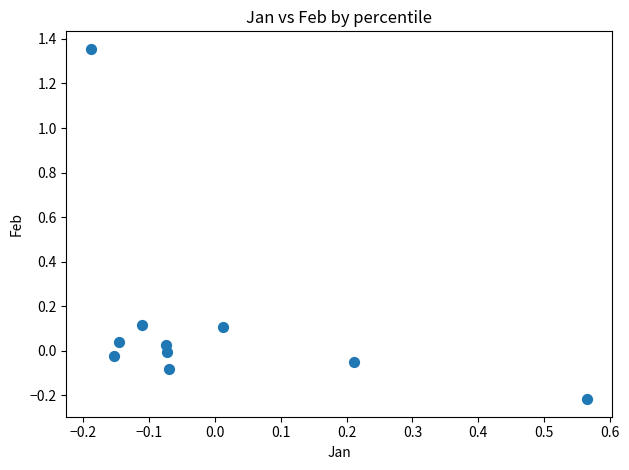

What is the range of X values (max minus min)?

0.8